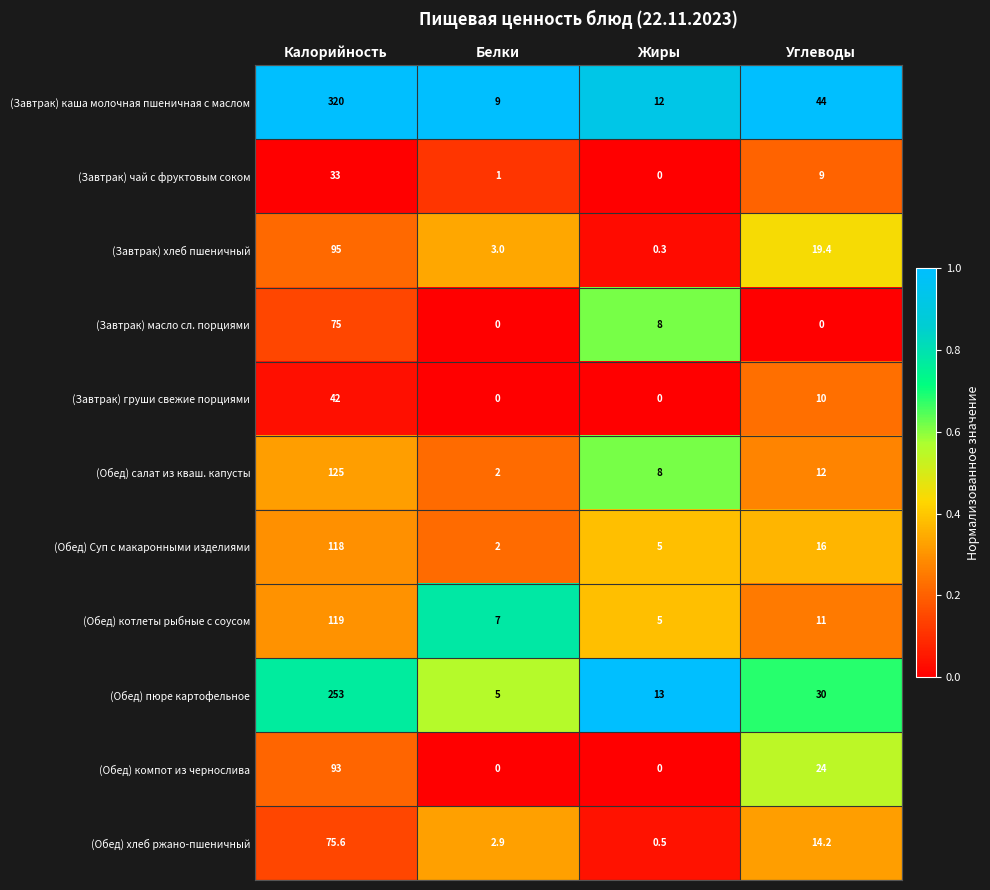

Which series has the widest spread of values?

(Завтрак) каша молочная пшеничная с маслом